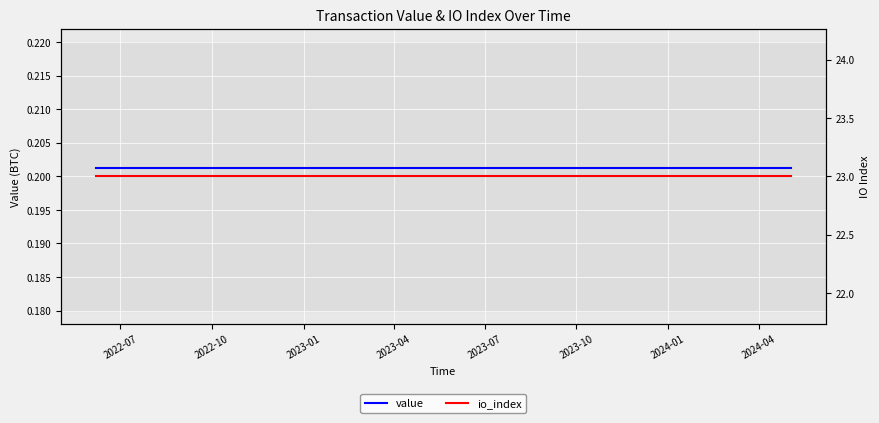

True or false: value has more than 1 points higher than both neighbors.

False